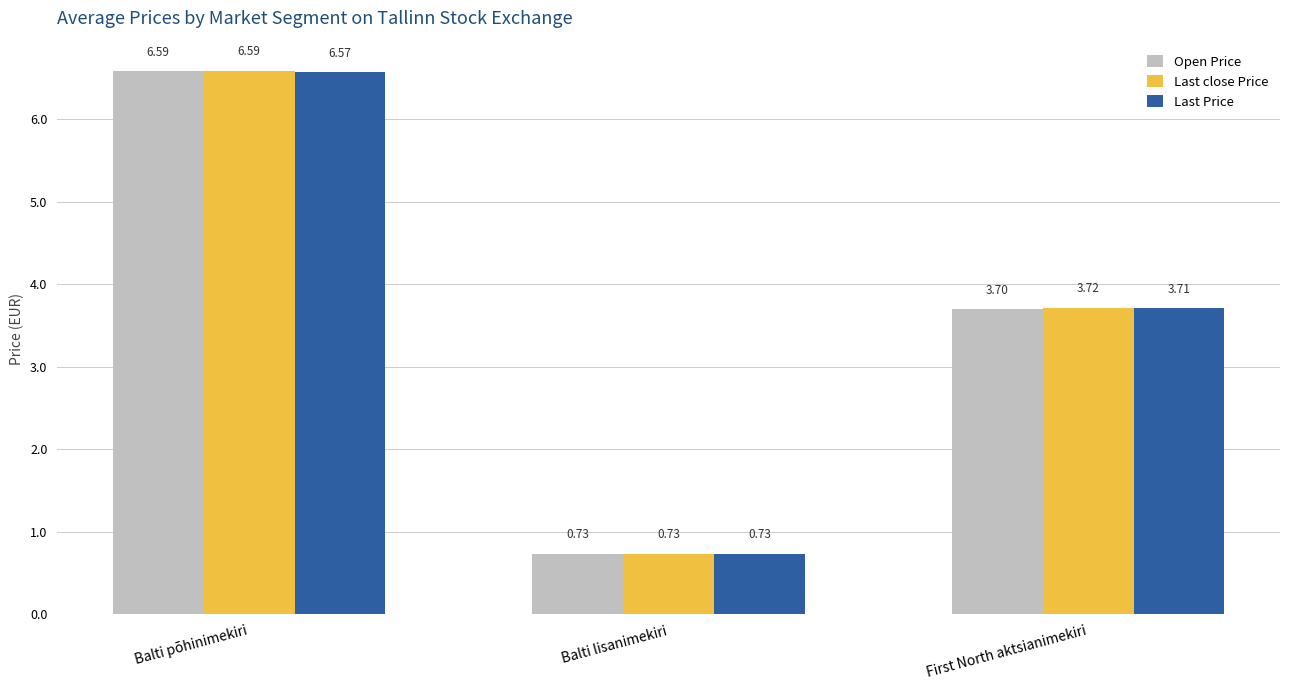

What is the sum of the Last Price values at First North aktsianimekiri and Balti põhinimekiri?

10.3